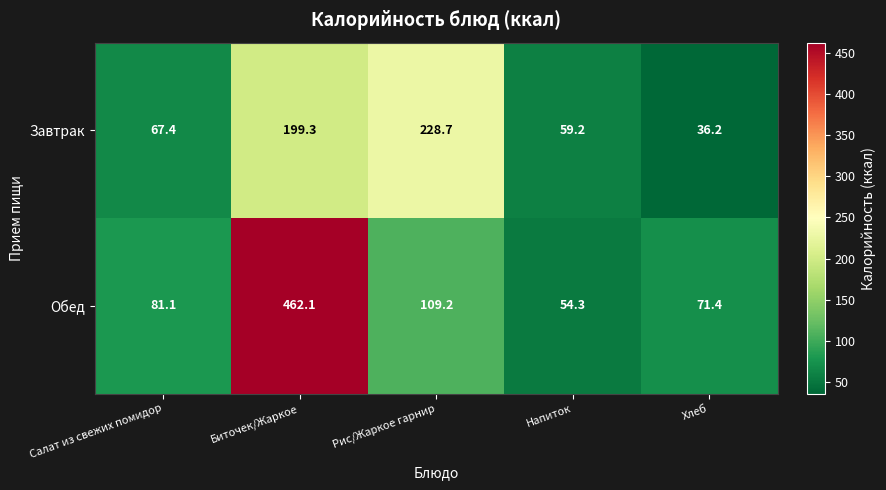

What is the average value of the Завтрак series?

118.2